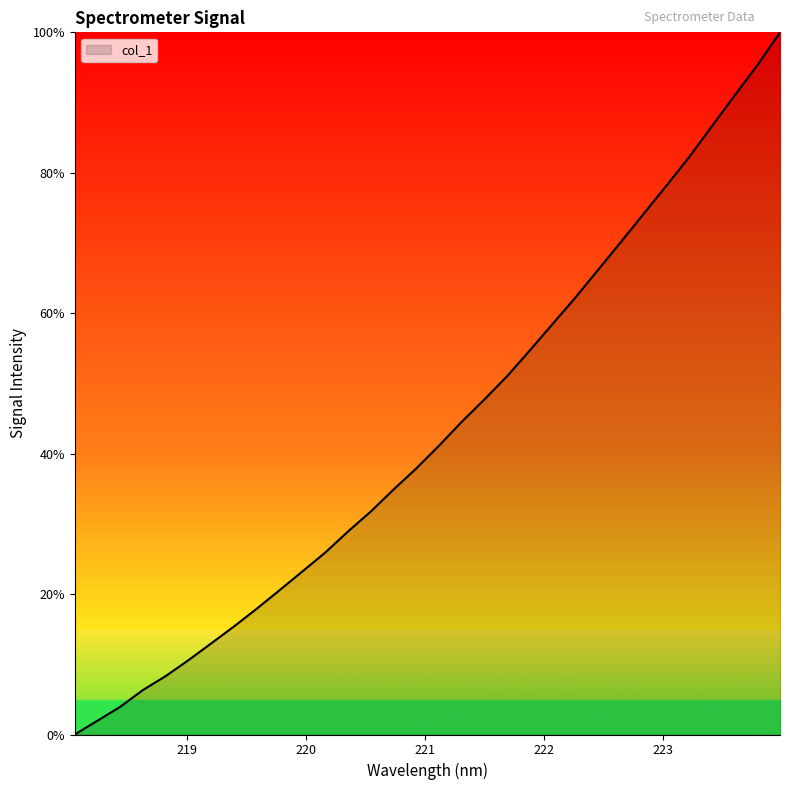

What is the maximum value shown in the chart?

100.0